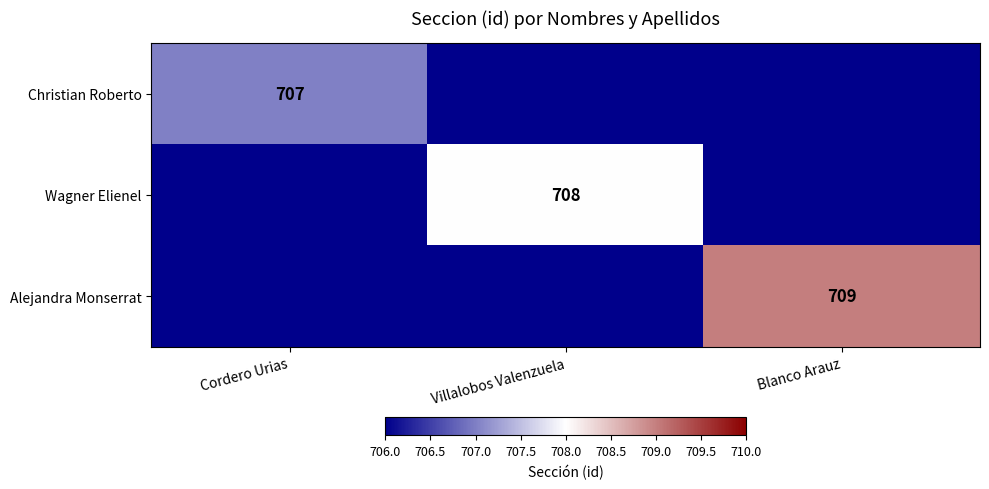

Is the value of Wagner Elienel at Cordero Urias greater than the value of Christian Roberto at Cordero Urias?

No